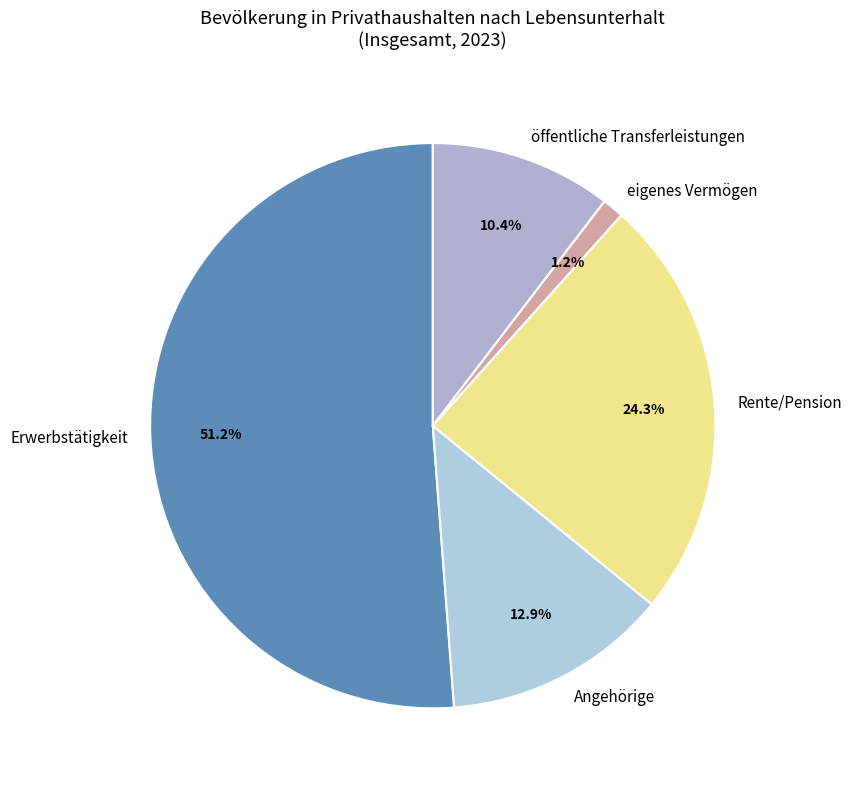

True or false: öffentliche Transferleistungen accounts for 4% of the total.

False